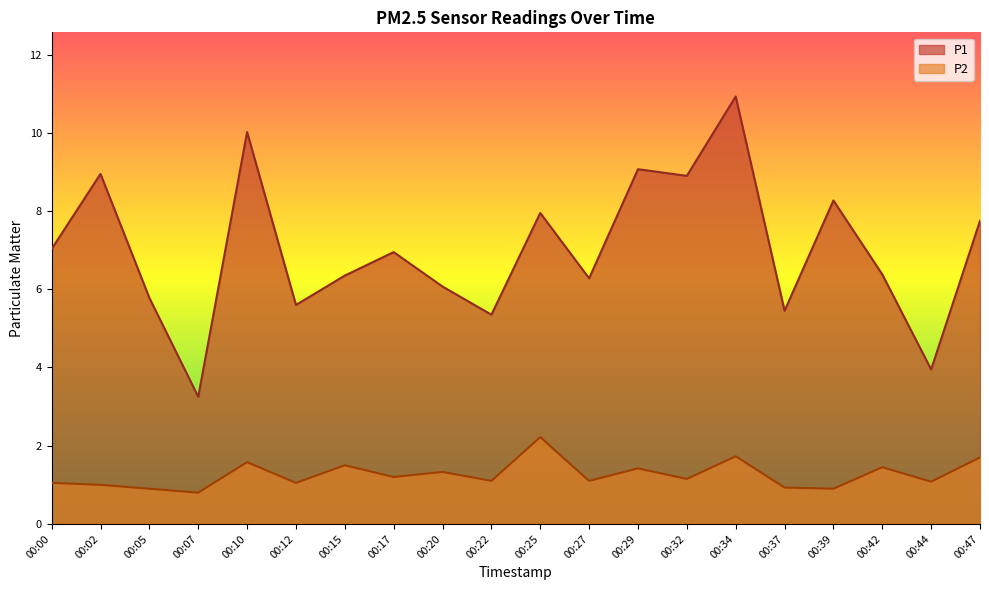

What is the average value of the P2 series?

1.3